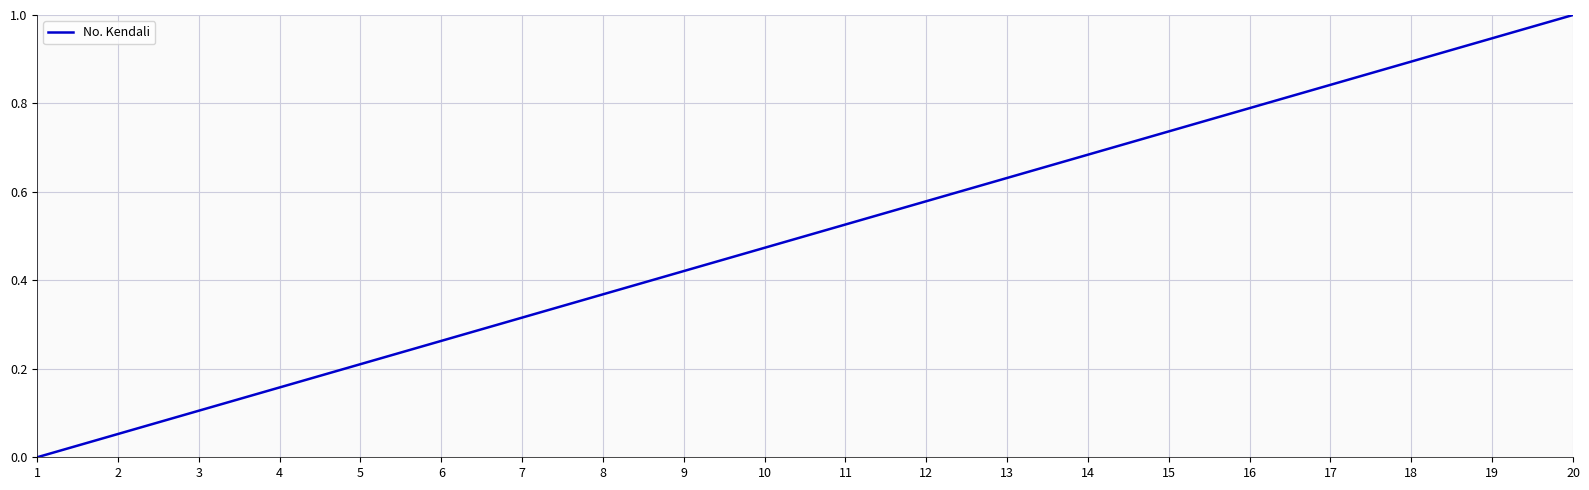

Between 4 and 14, which is larger?

14